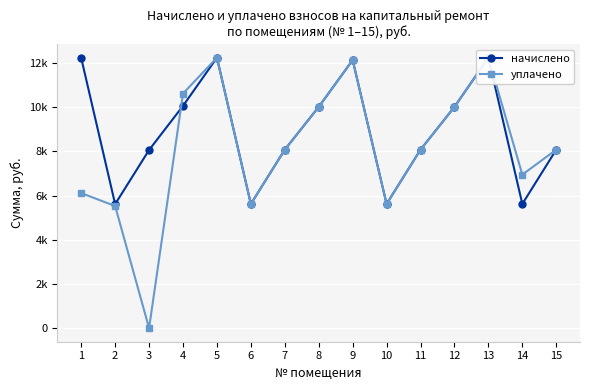

How many intersections are there between начислено and уплачено?

1